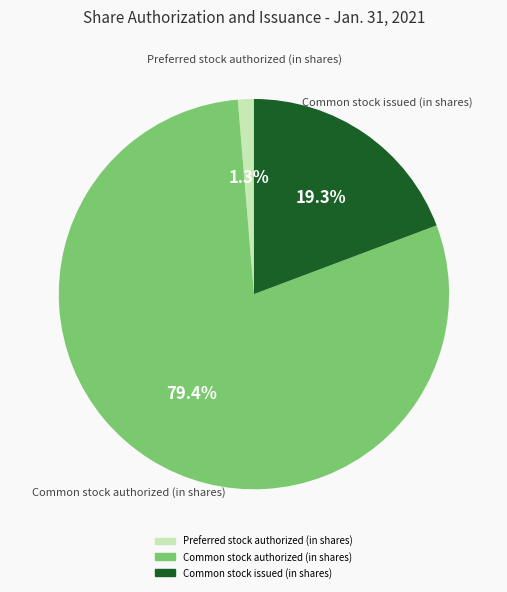

What percentage do Common stock issued (in shares) and Common stock authorized (in shares) together represent?

98.7%